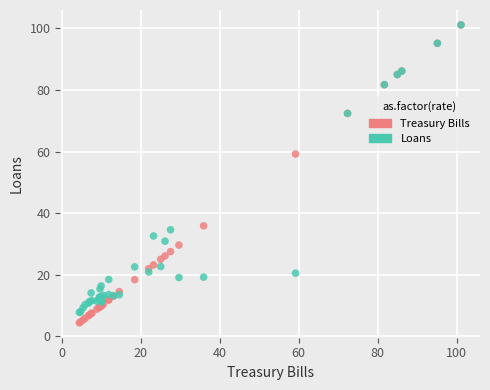

Across all series, what Y value is closest to 52?

59.2